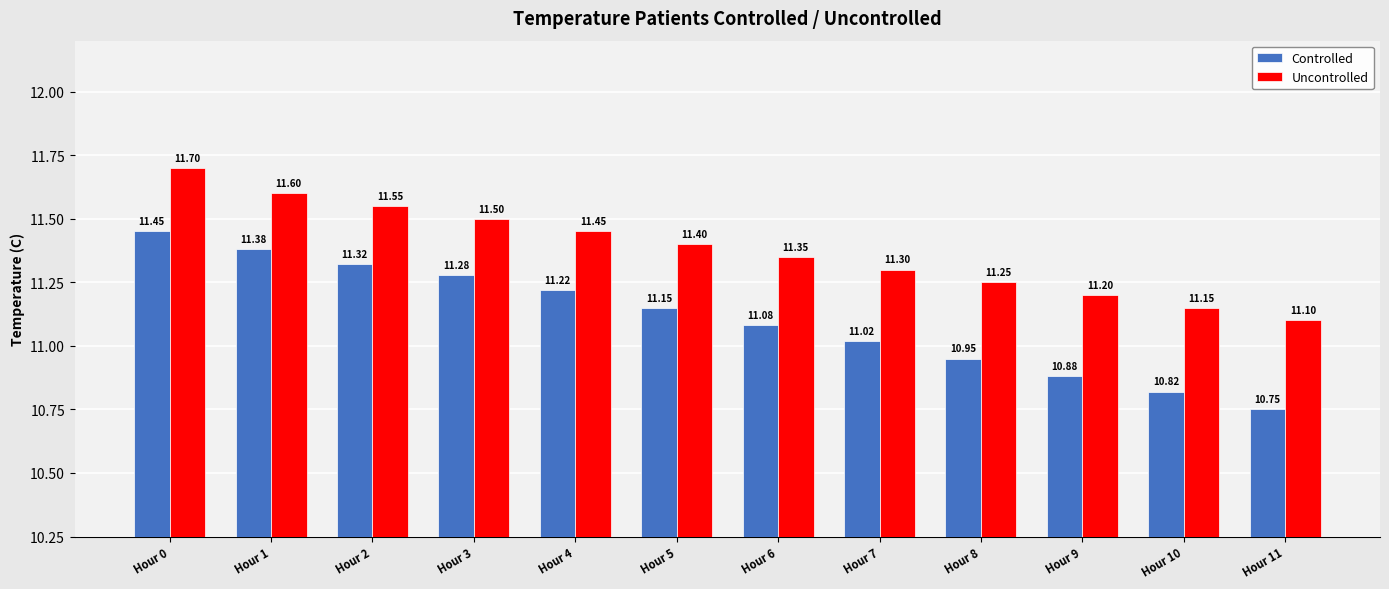

The Controlled series shows 10.8 at Hour 10. True or false?

True